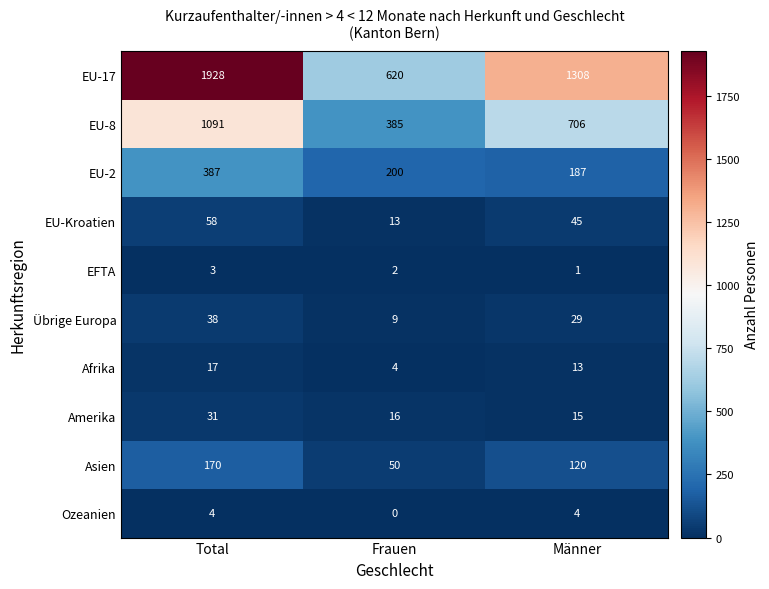

Is the value of EU-2 at Frauen greater than the value of Übrige Europa at Frauen?

Yes